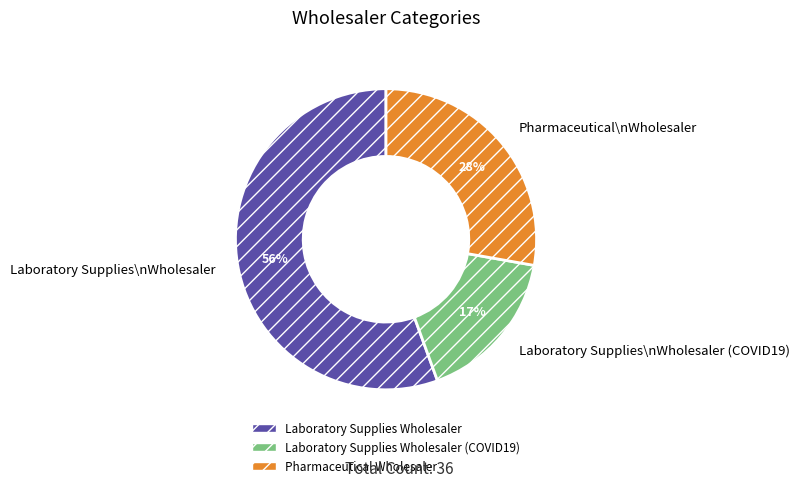

The Laboratory Supplies Wholesaler slice represents 56% of the pie. True or false?

True